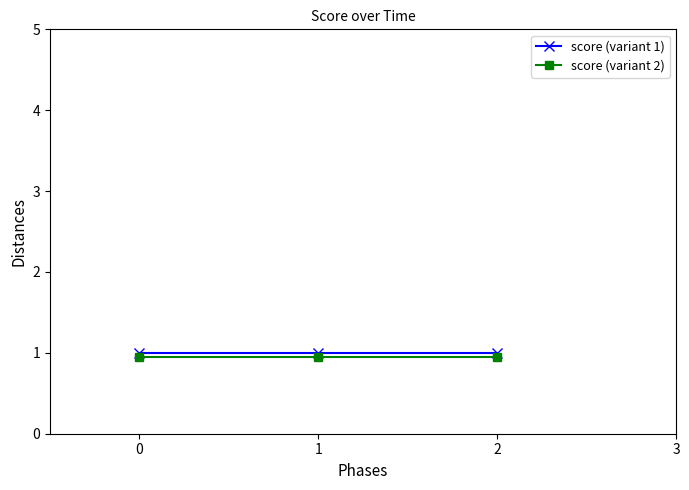

True or false: score (variant 1) has a value of 1.0 at 0.

True